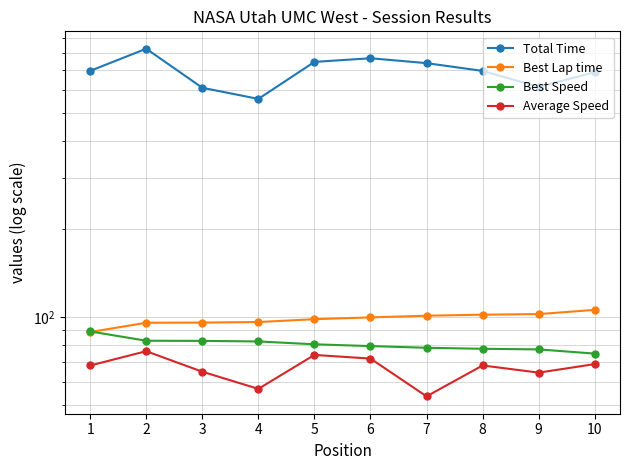

Reading left to right, what are all the values shown in this chart?

Total Time: 1=696.9	2=830.0	3=609.9	4=558.7	5=748.0	6=769.9	7=740.7	8=696.7	9=614.3	10=689.2
Best Lap time: 1=88.8	2=95.5	3=95.7	4=96.1	5=98.3	6=99.7	7=101.0	8=101.8	9=102.3	10=105.8
Best Speed: 1=89.2	2=82.9	3=82.8	4=82.4	5=80.6	6=79.5	7=78.4	8=77.8	9=77.4	10=74.9
Average Speed: 1=68.2	2=76.3	3=64.9	4=56.7	5=74.1	6=72.0	7=53.5	8=68.2	9=64.5	10=68.9